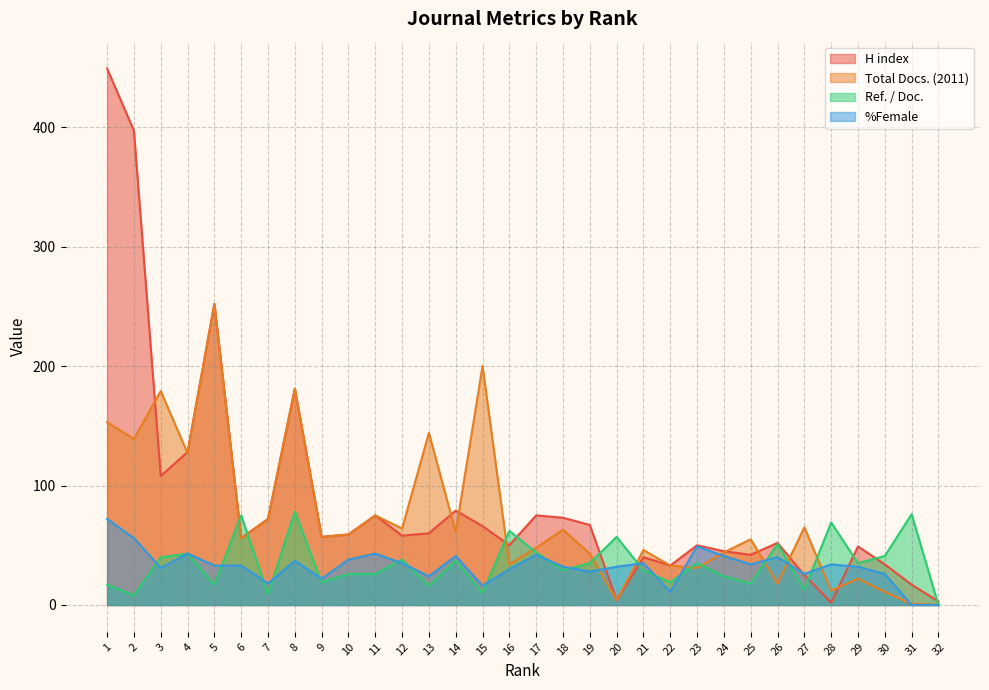

Reading right to left, extract all data points from this chart.

H index: 32=3	31=17	30=34	29=49	28=2	27=25	26=52	25=42	24=45	23=50	22=33	21=40	20=4	19=67	18=73	17=75	16=50	15=66	14=79	13=60	12=58	11=75	10=59	9=57	8=181	7=72	6=56	5=252	4=128	3=108	2=397	1=449
Total Docs. (2011): 32=0	31=1	30=11	29=22	28=12	27=65	26=18	25=55	24=44	23=31	22=33	21=46	20=4	19=43	18=63	17=48	16=34	15=200	14=61	13=144	12=64	11=75	10=59	9=57	8=181	7=72	6=56	5=252	4=127	3=179	2=139	1=153
Ref. / Doc.: 32=0	31=76	30=41	29=35	28=69	27=13	26=51	25=18	24=24	23=35	22=19	21=29	20=57	19=35	18=29	17=44	16=62	15=10	14=37	13=16	12=38	11=26	10=26	9=19	8=78	7=9	6=75	5=17	4=43	3=40	2=8	1=17
%Female: 32=0	31=0	30=26	29=32	28=34	27=26	26=40	25=34	24=41	23=49	22=11	21=35	20=32	19=28	18=32	17=42	16=30	15=16	14=41	13=24	12=35	11=43	10=38	9=22	8=37	7=18	6=33	5=33	4=43	3=31	2=56	1=72